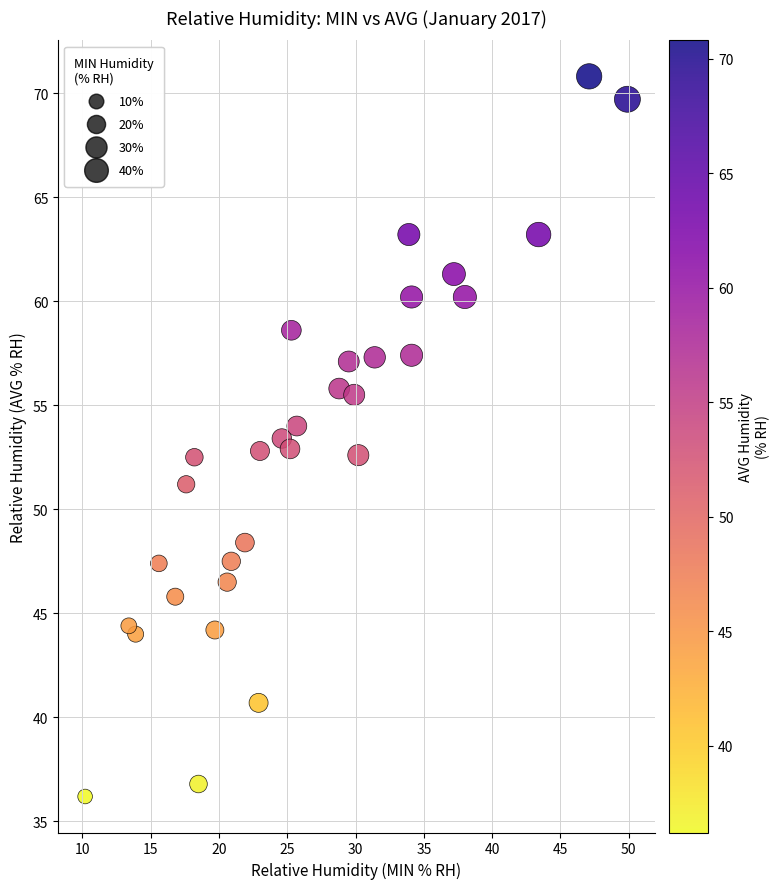

What is the range of Y values (max minus min)?

34.6